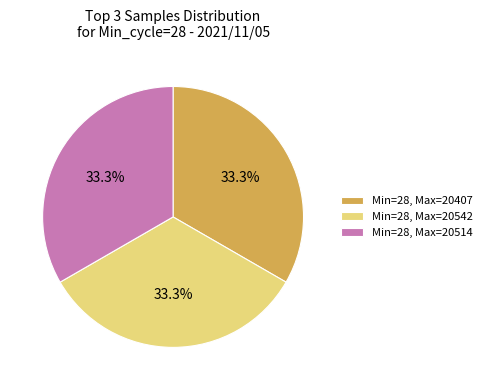

Does Min=28, Max=20514 represent more than half of the total?

No